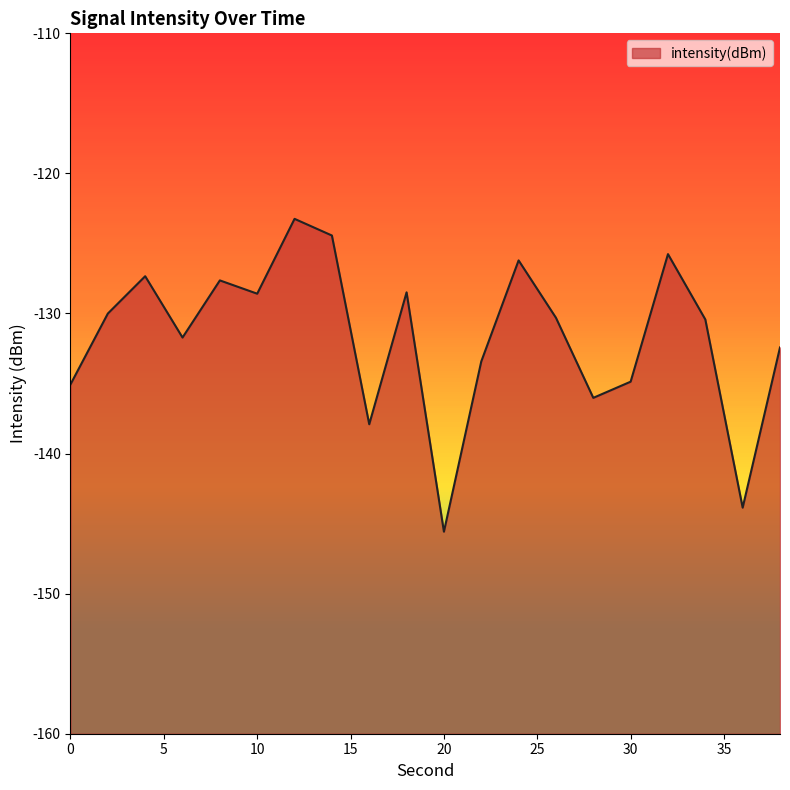

At which category does the chart reach its peak across all series?

12